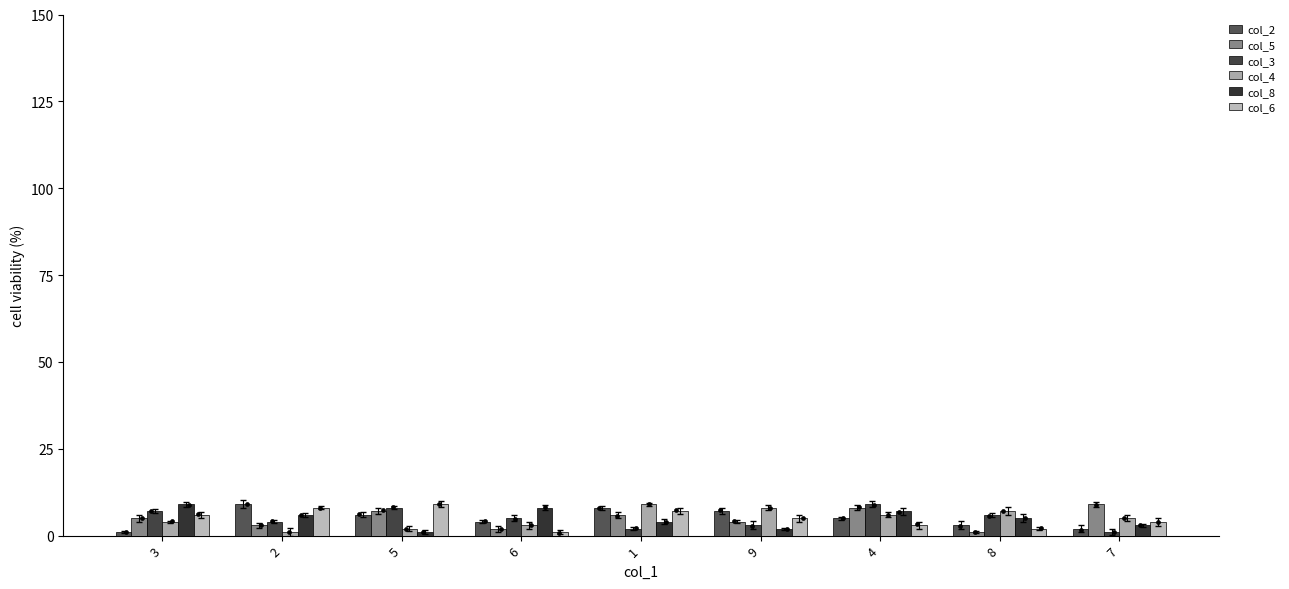

What is the total value across all series at 4?

38